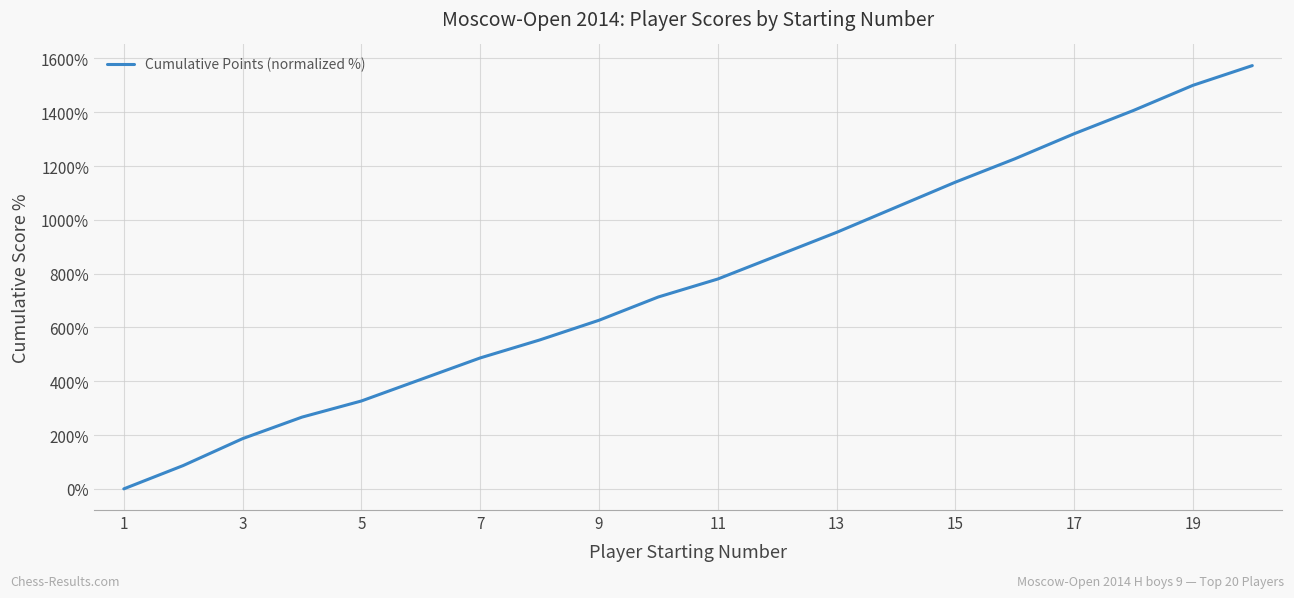

What is the maximum value shown in the chart?

1573.3